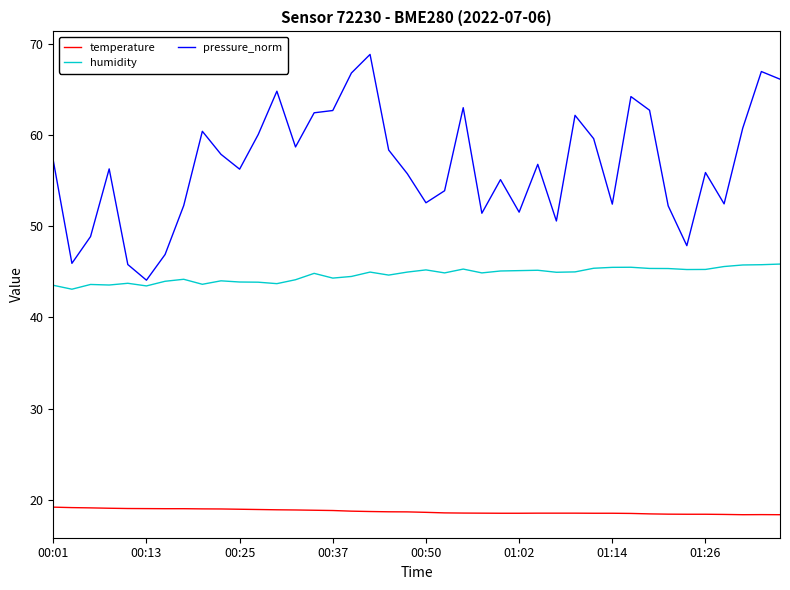

Which series has the largest total across all categories?

pressure_norm